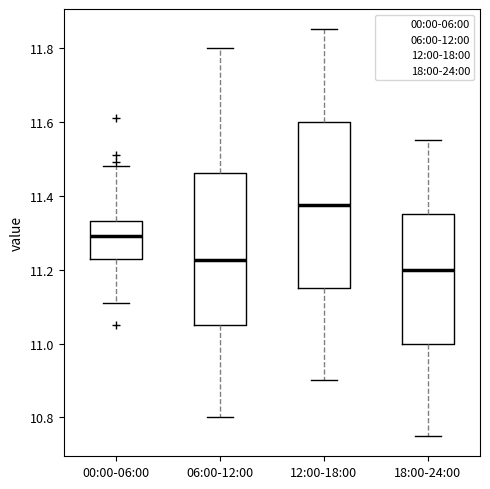

Reading left to right, read every box against the y-axis: the position of its median line, the range the box covers, and the ends of its whiskers. The values are not printed on the chart, so give them approximately, as read against the axis.

00:00-06:00: median 11.30, box 11.22 to 11.34, whiskers 11.12 to 11.48
06:00-12:00: median 11.22, box 11.06 to 11.46, whiskers 10.80 to 11.80
12:00-18:00: median 11.38, box 11.16 to 11.60, whiskers 10.90 to 11.86
18:00-24:00: median 11.20, box 11.00 to 11.36, whiskers 10.76 to 11.56